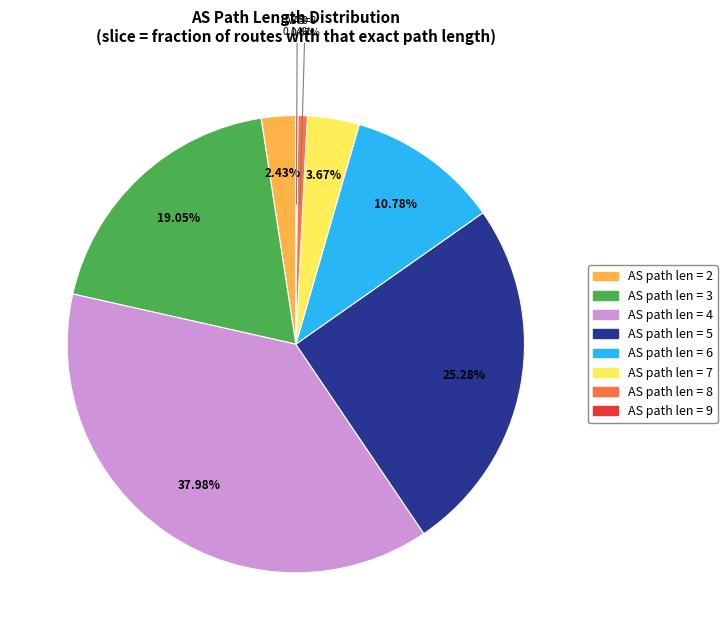

Is there a majority slice in this chart?

No